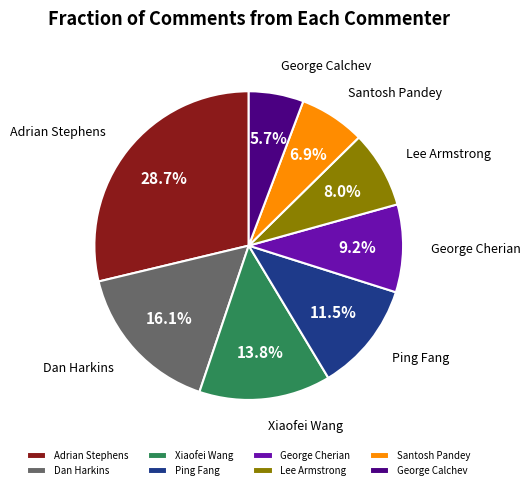

Approximately how many times larger is the value at Ping Fang compared to George Calchev?

2.0